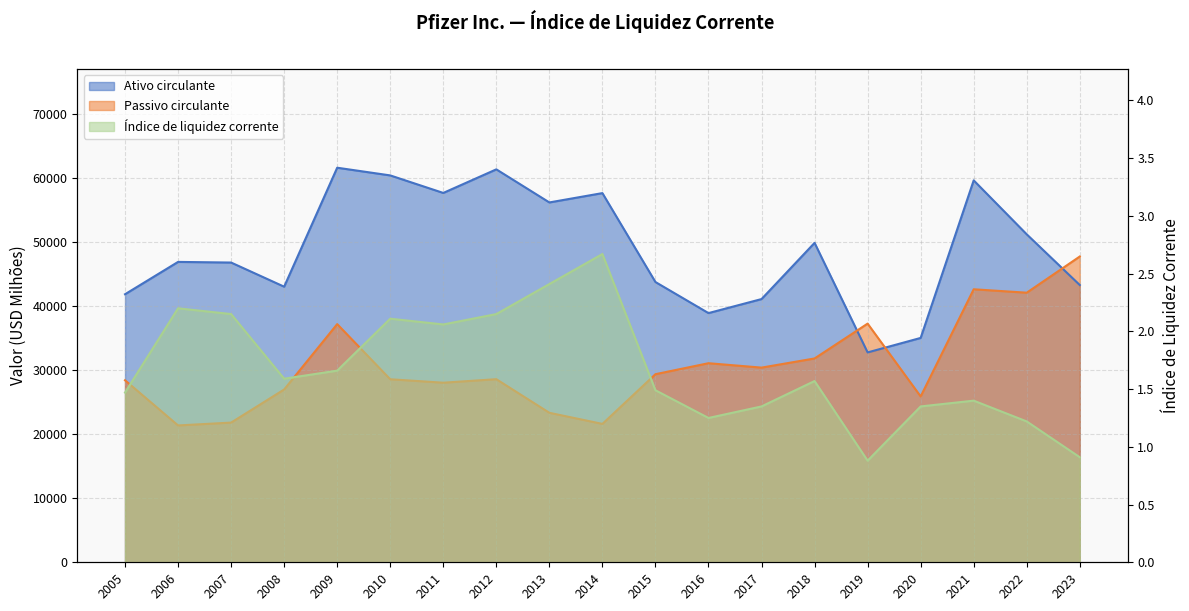

What is the highest value of the Passivo circulante series?

47794.0